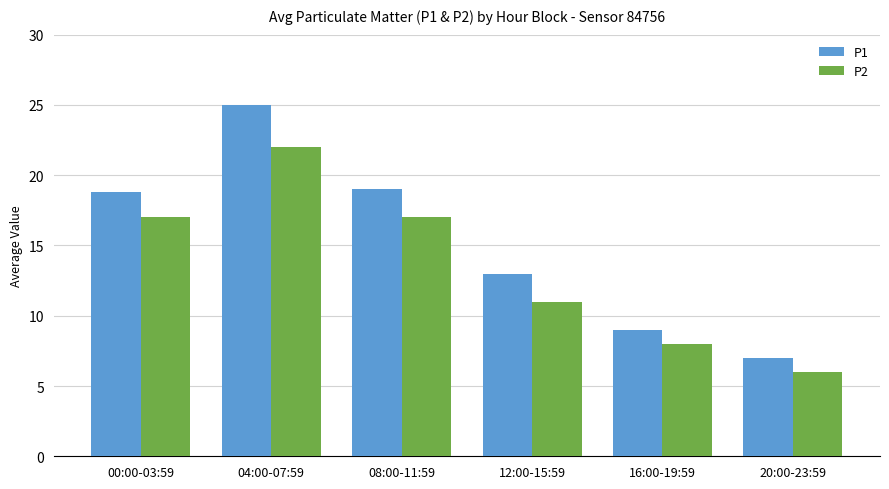

Reading right to left, what are all the values shown in this chart?

P1: 7.0	9.0	13.0	19.0	25.0	18.8
P2: 6.0	8.0	11.0	17.0	22.0	17.0